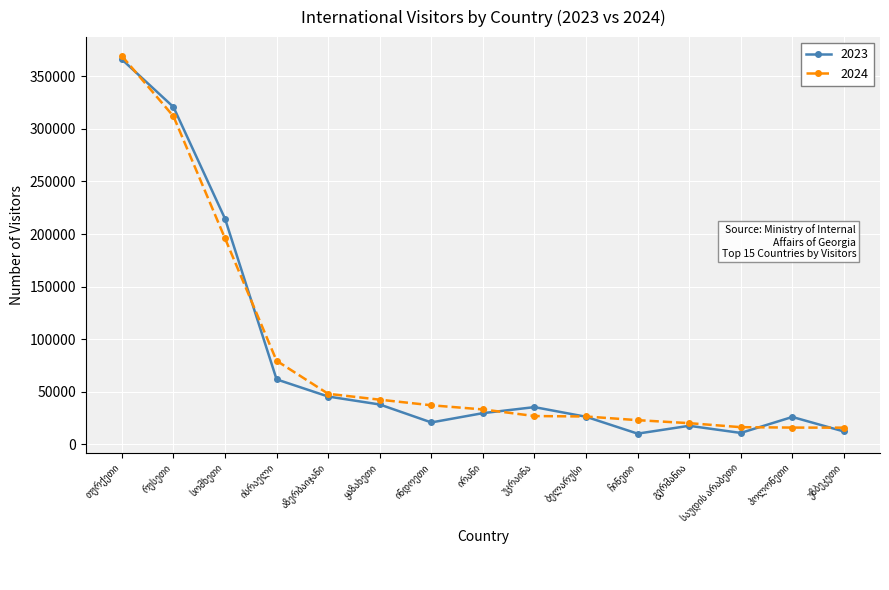

What is the highest value of the 2024 series?

369395